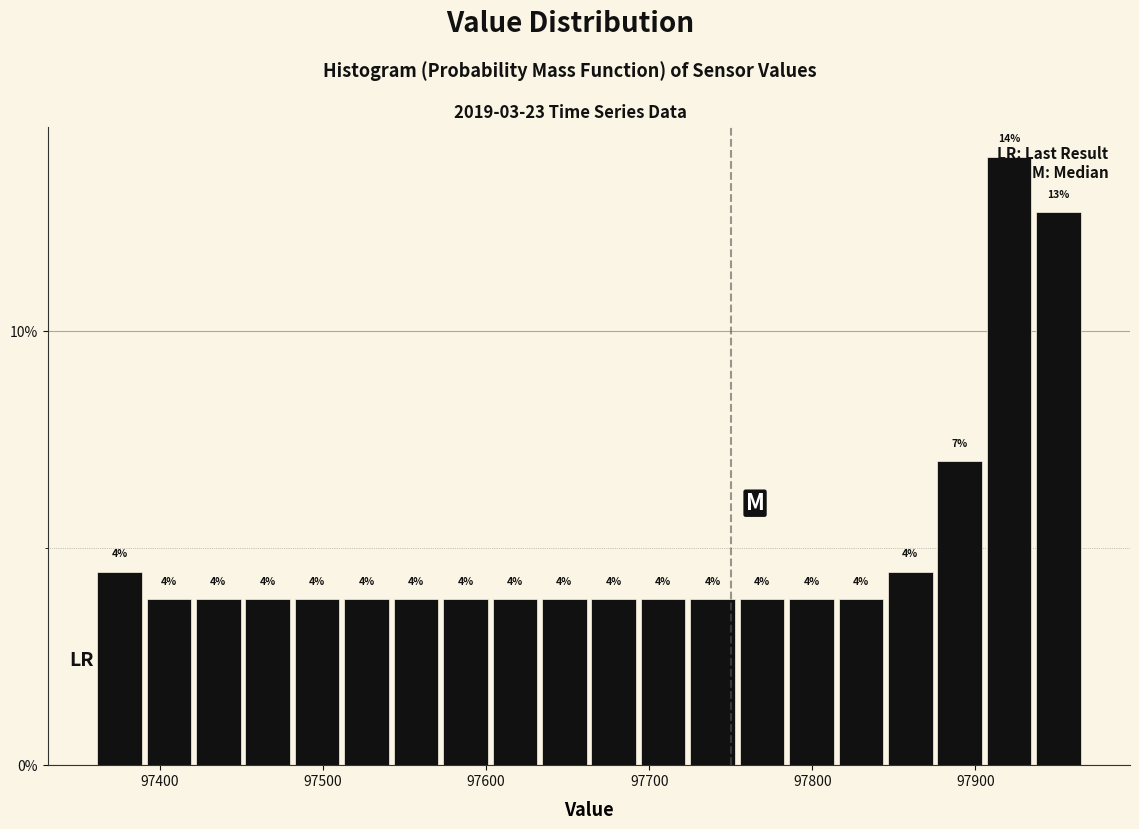

Around what value on the x-axis is the tallest bar? Give the approximate position of its centre, as read against the axis.

97920